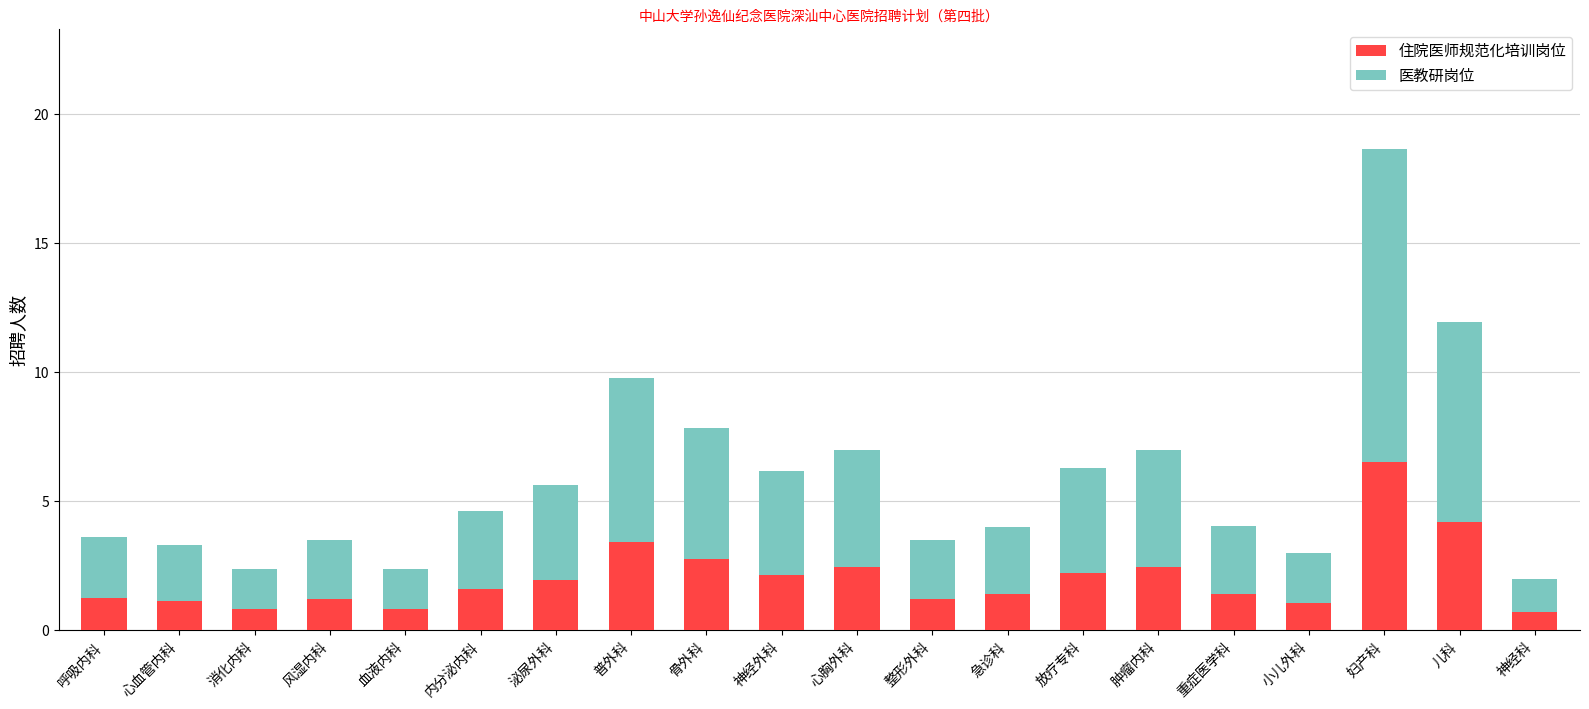

Read the 住院医师规范化培训岗位 value at 骨外科.

2.8